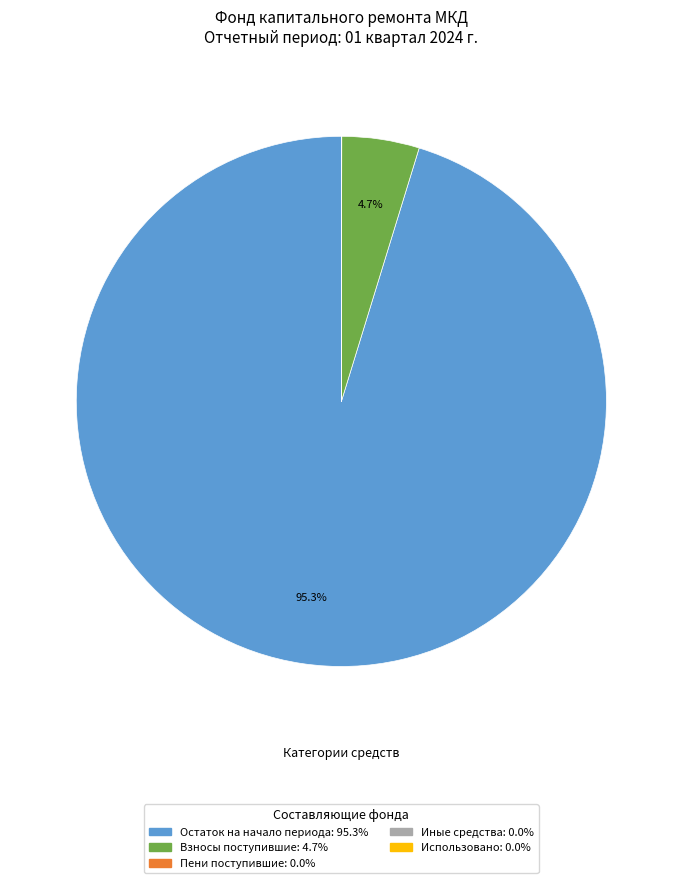

Does any single category account for the majority?

Yes